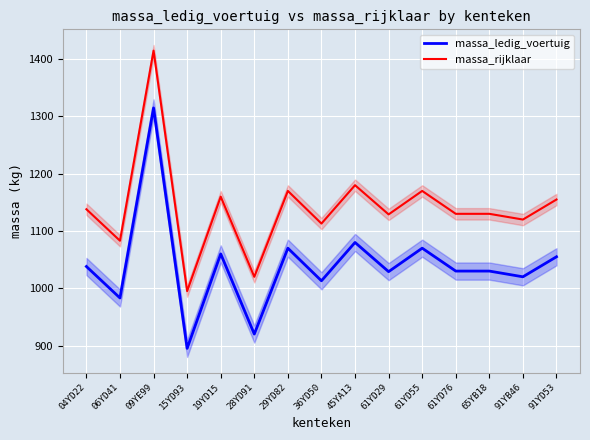

The value of massa_ledig_voertuig at 65YB18 is 1619. True or false?

False